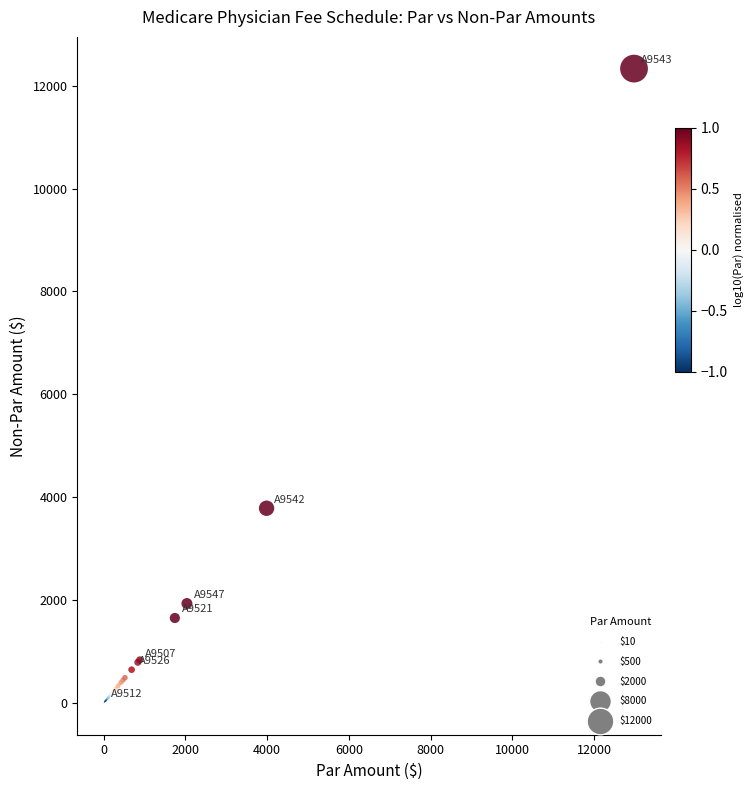

What Y value in the scatter plot is closest to 6166?

3786.7